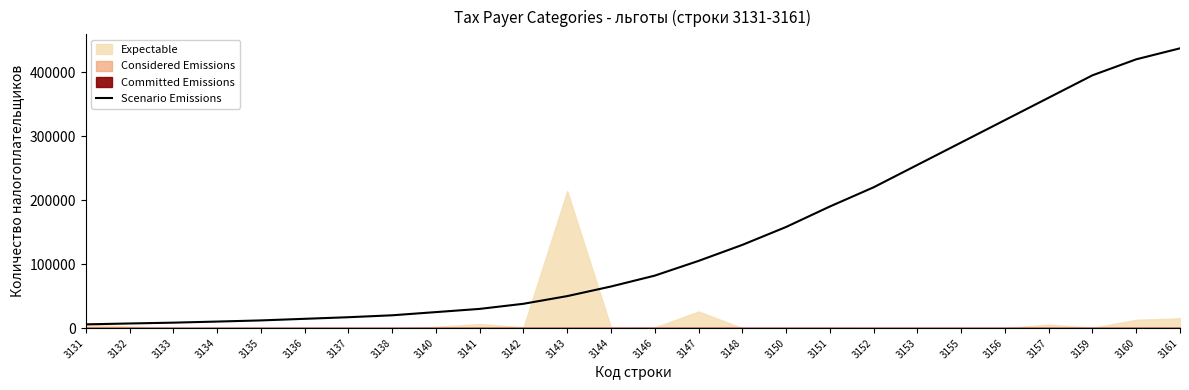

At which label does the data first exceed 82000?

3147